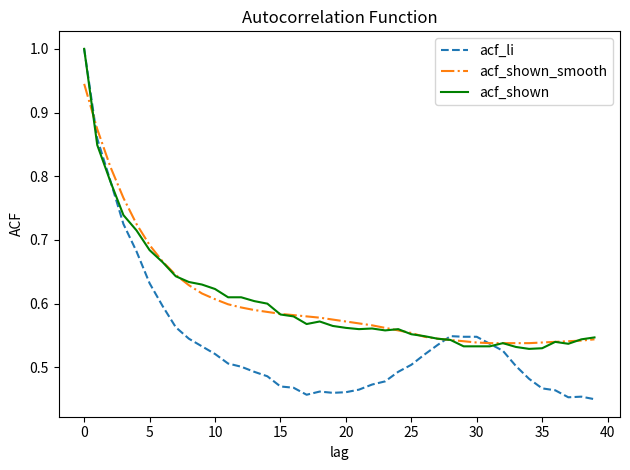

Which series has the widest spread of values?

acf_li